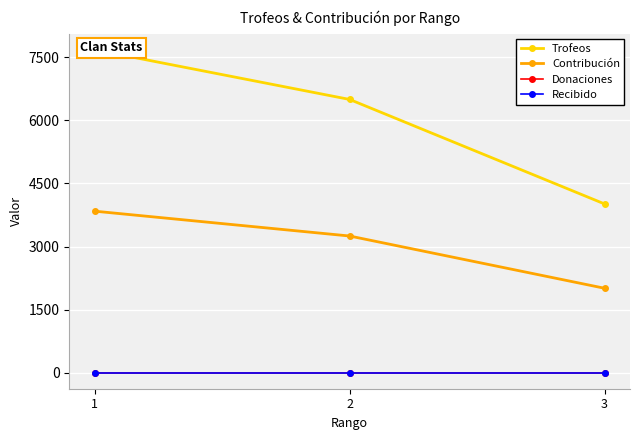

What is the spread (max minus min) of values at 3?

4014